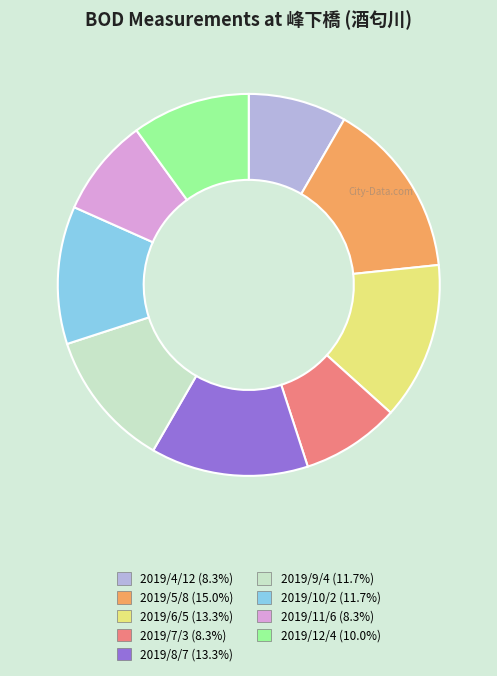

Which has a higher value, 2019/6/5 or 2019/9/4?

2019/6/5